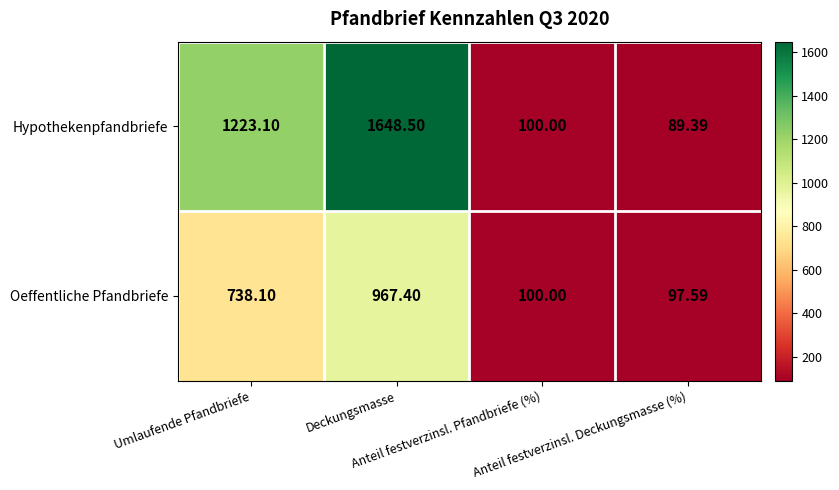

What is the total value across all series at Anteil festverzinsl. Deckungsmasse (%)?

187.0